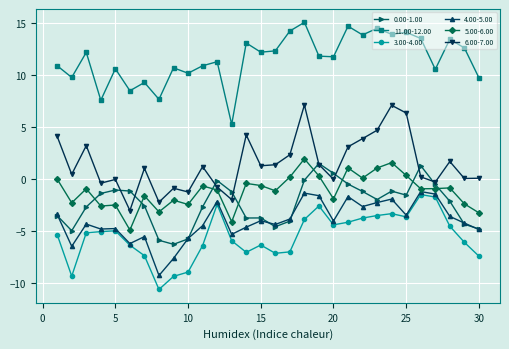

Count the number of categories in the chart.

30